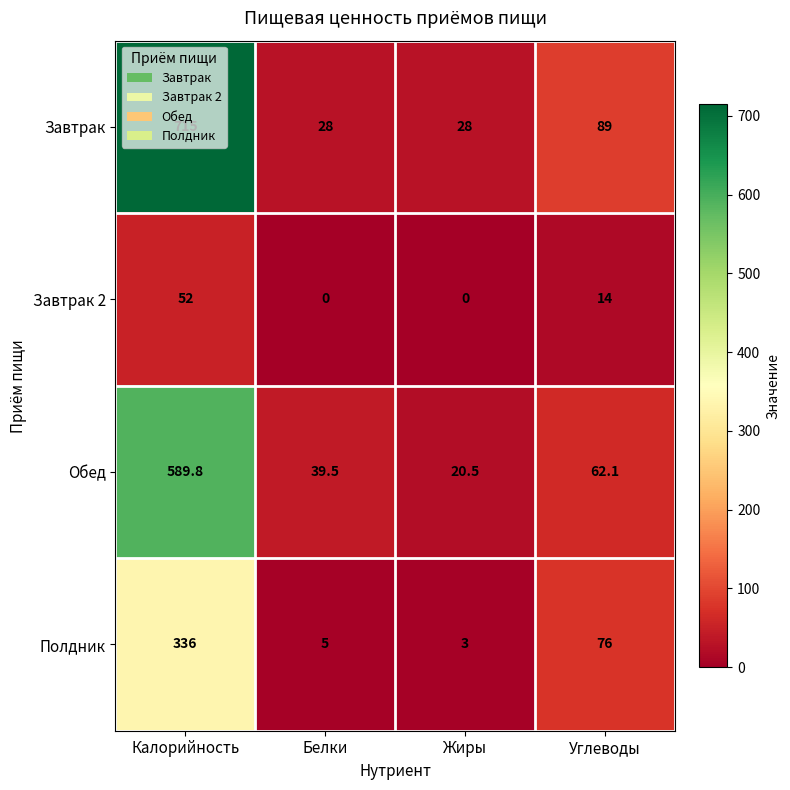

What is the average value of the Полдник series?

105.0